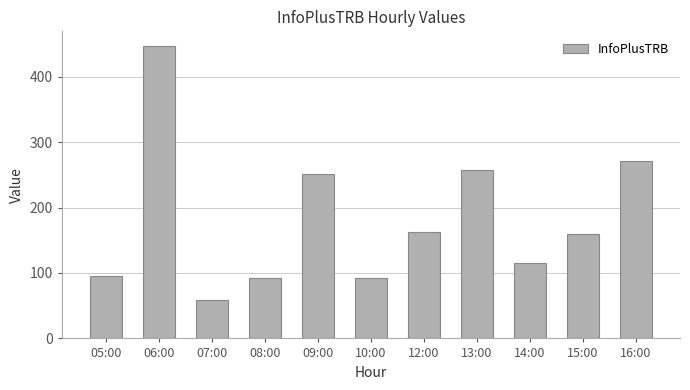

What is the label of the 6th bar from the left?

10:00